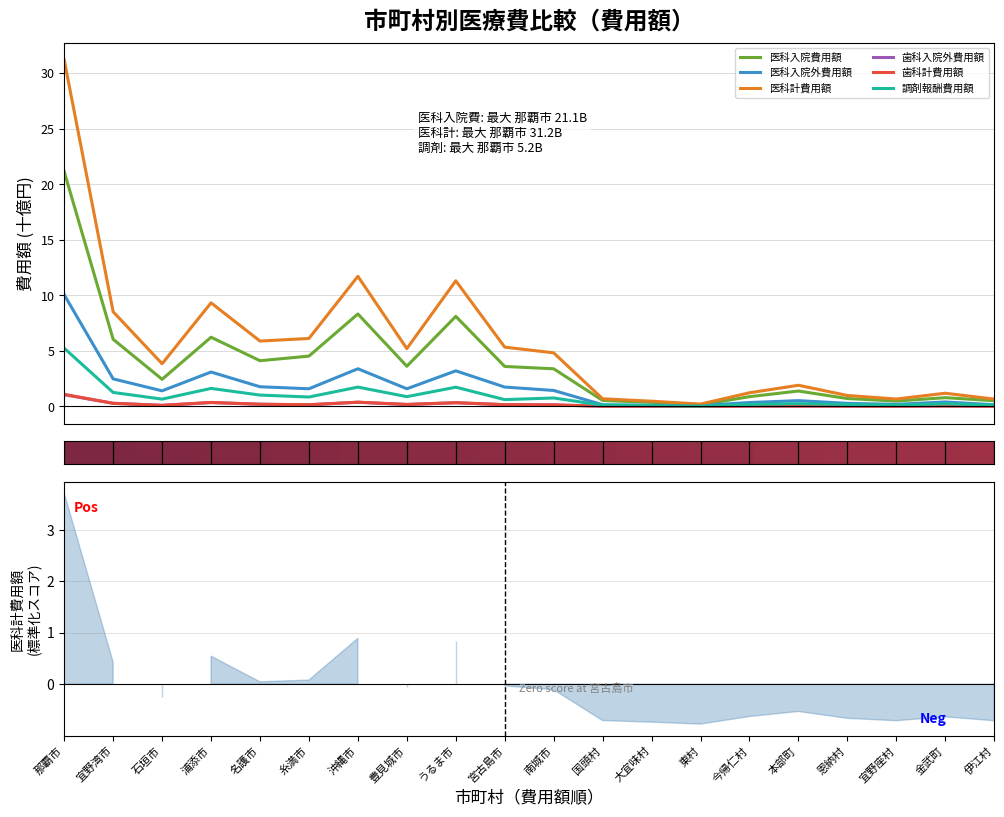

How many interior local peaks does the 調剤報酬費用額 series have?

6